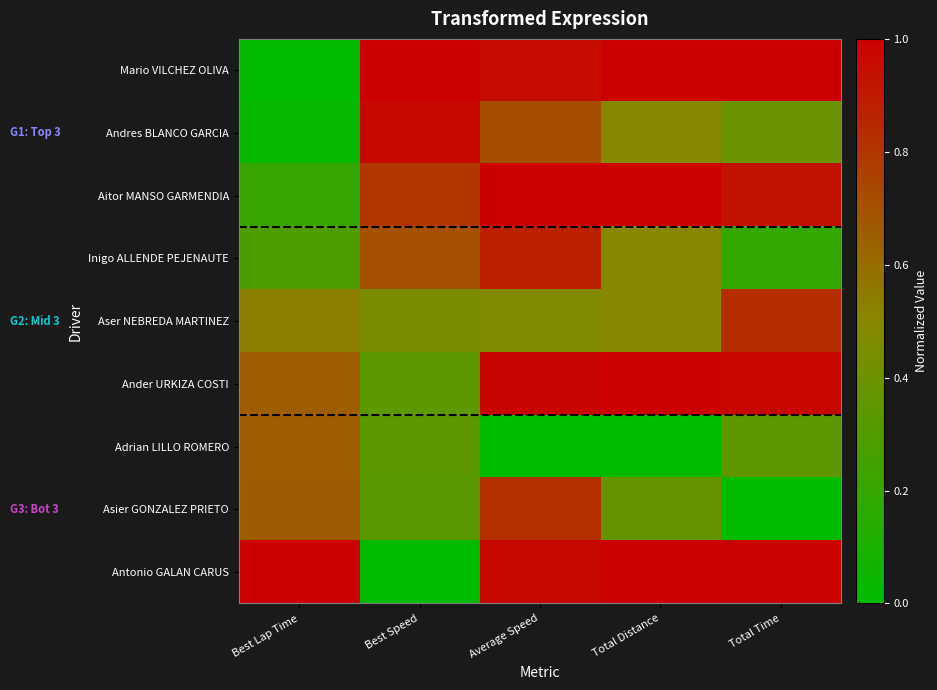

What is the spread (max minus min) of values at Total Time?

1.0